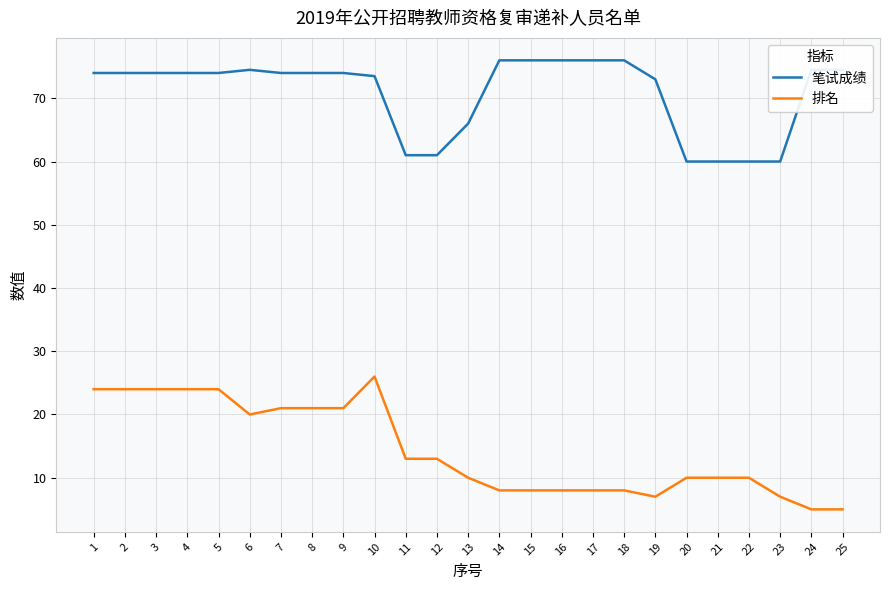

The value of 笔试成绩 at 2 is 74.0. True or false?

True